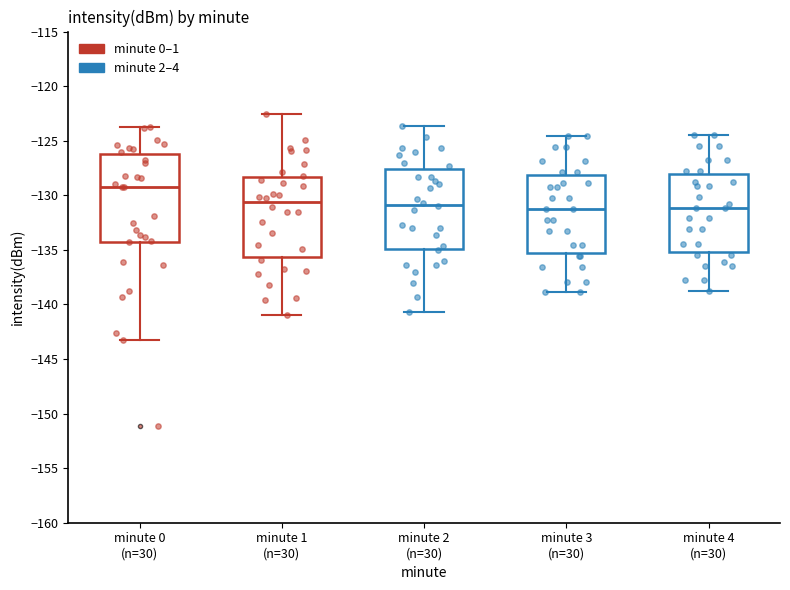

Reading left to right, transcribe this box plot: for each box, give where its median line is, the range the box spans, and where its two whiskers end, as read against the y-axis. The values are not printed on the chart, so give them approximately, as read against the axis.

minute 0 (n=30): median -129.0, box -134.5 to -126.0, whiskers -143.5 to -124.0
minute 1 (n=30): median -130.5, box -135.5 to -128.5, whiskers -141.0 to -122.5
minute 2 (n=30): median -131.0, box -135.0 to -127.5, whiskers -140.5 to -123.5
minute 3 (n=30): median -131.0, box -135.5 to -128.0, whiskers -139.0 to -124.5
minute 4 (n=30): median -131.0, box -135.0 to -128.0, whiskers -139.0 to -124.5